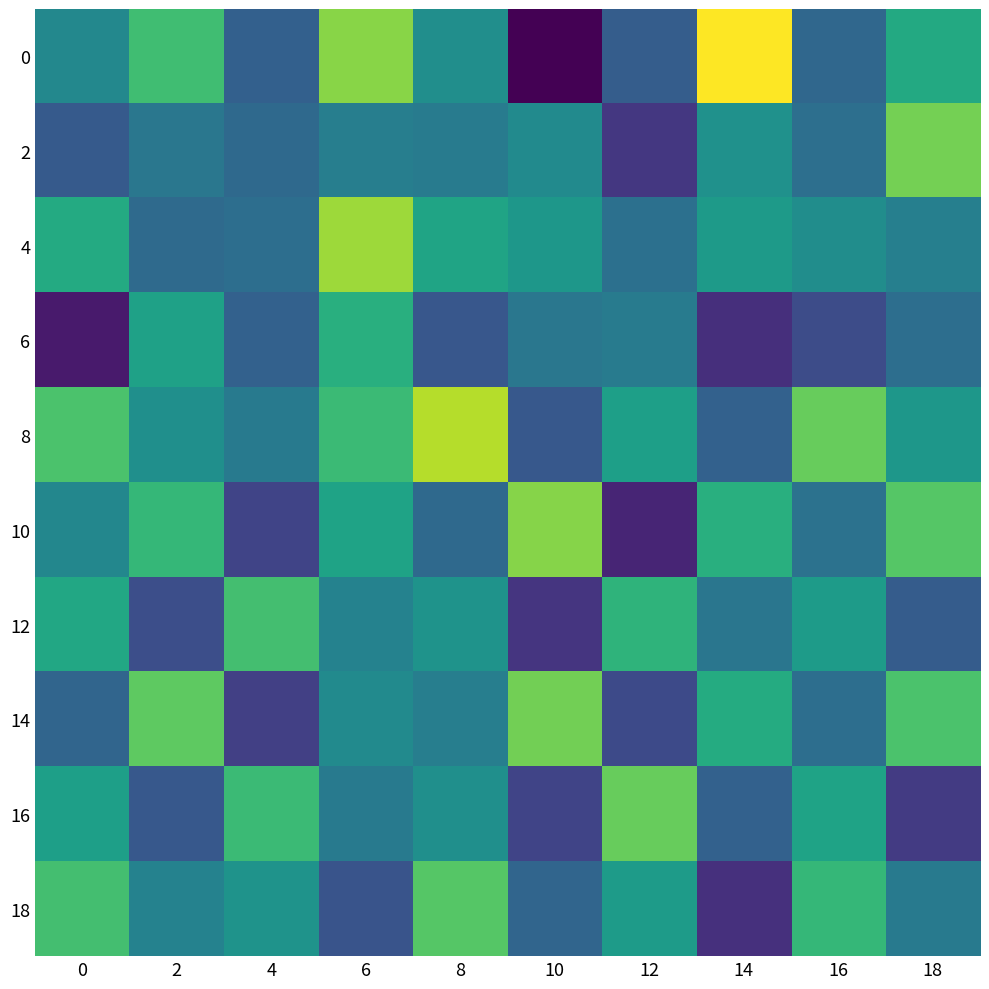

Between 18 and 16, which is larger?

18